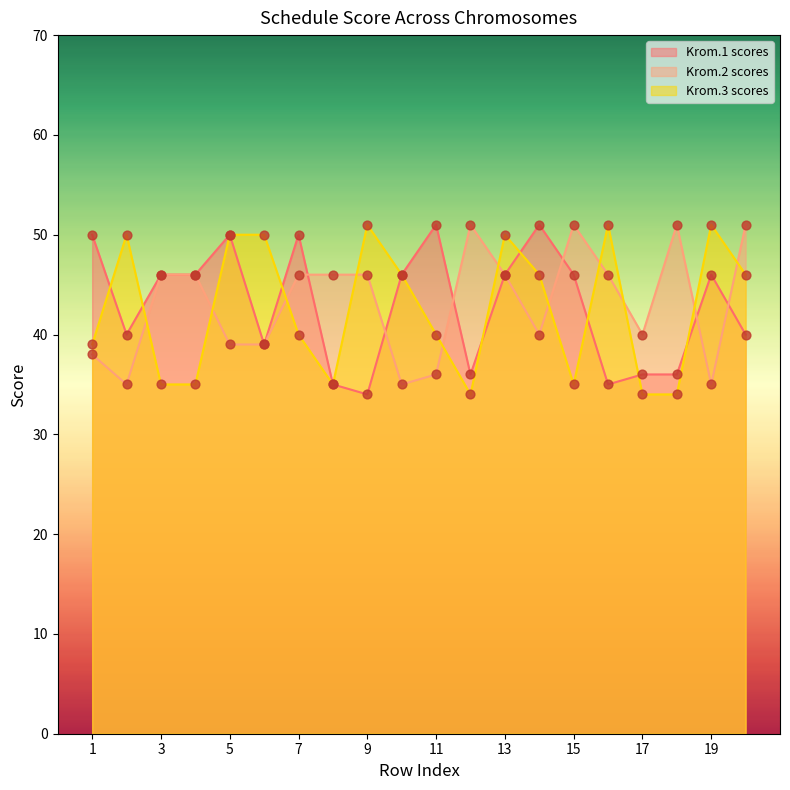

What is the total value across all series at 20?

137